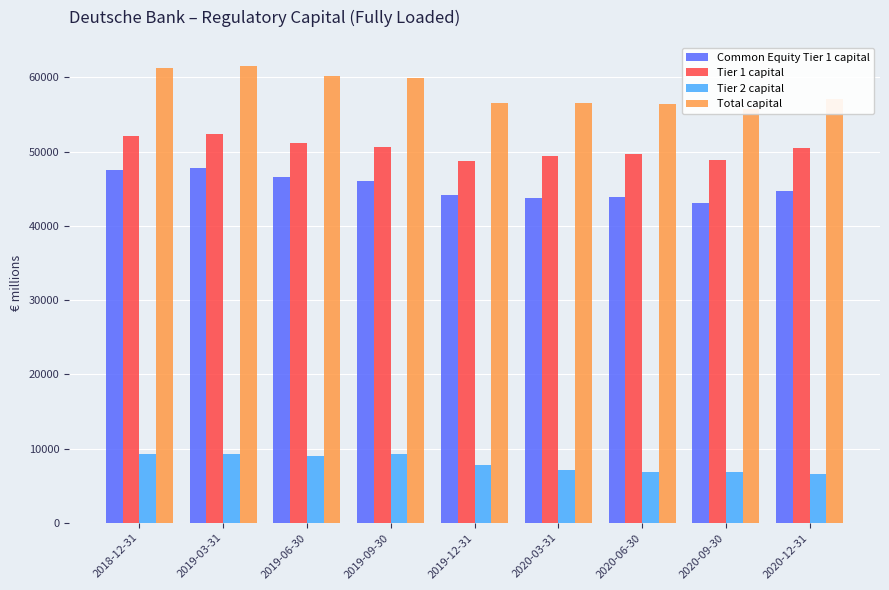

At 2019-12-31, list the series in order from smallest to largest.

Tier 2 capital, Common Equity Tier 1 capital, Tier 1 capital, Total capital